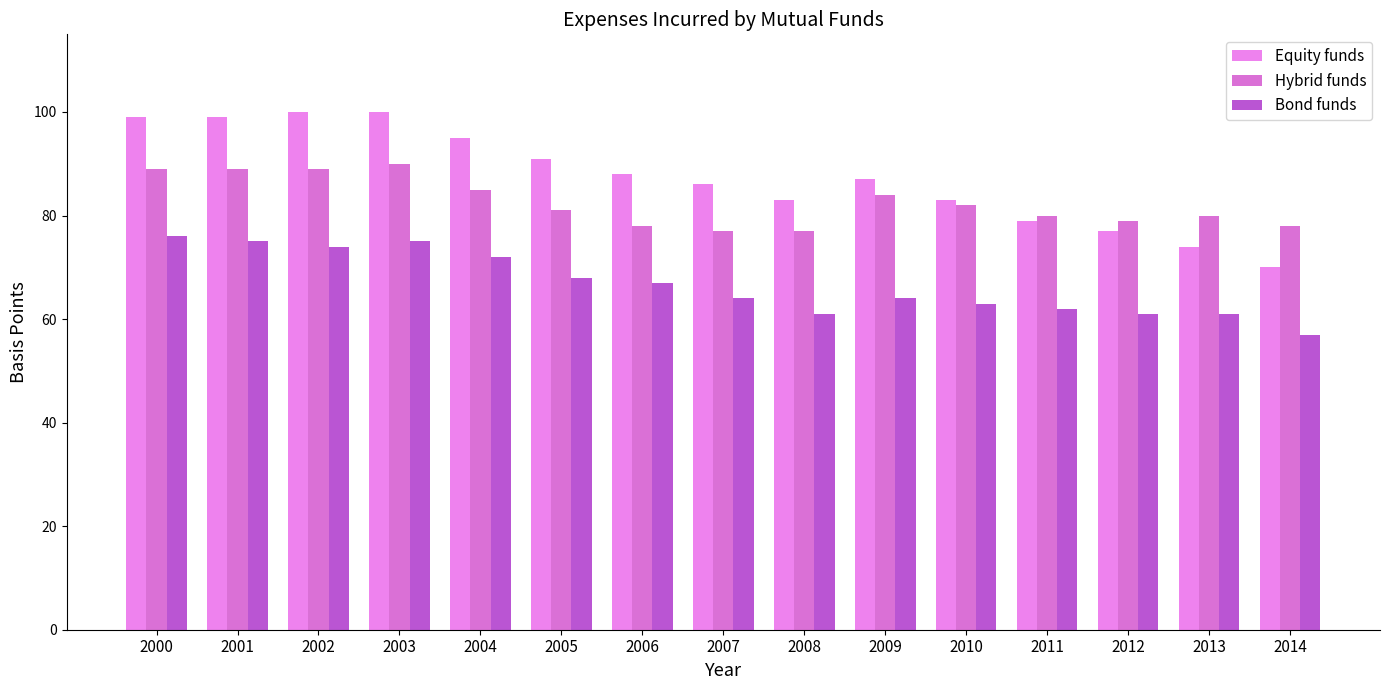

The Equity funds series shows 91 at 2005. True or false?

True